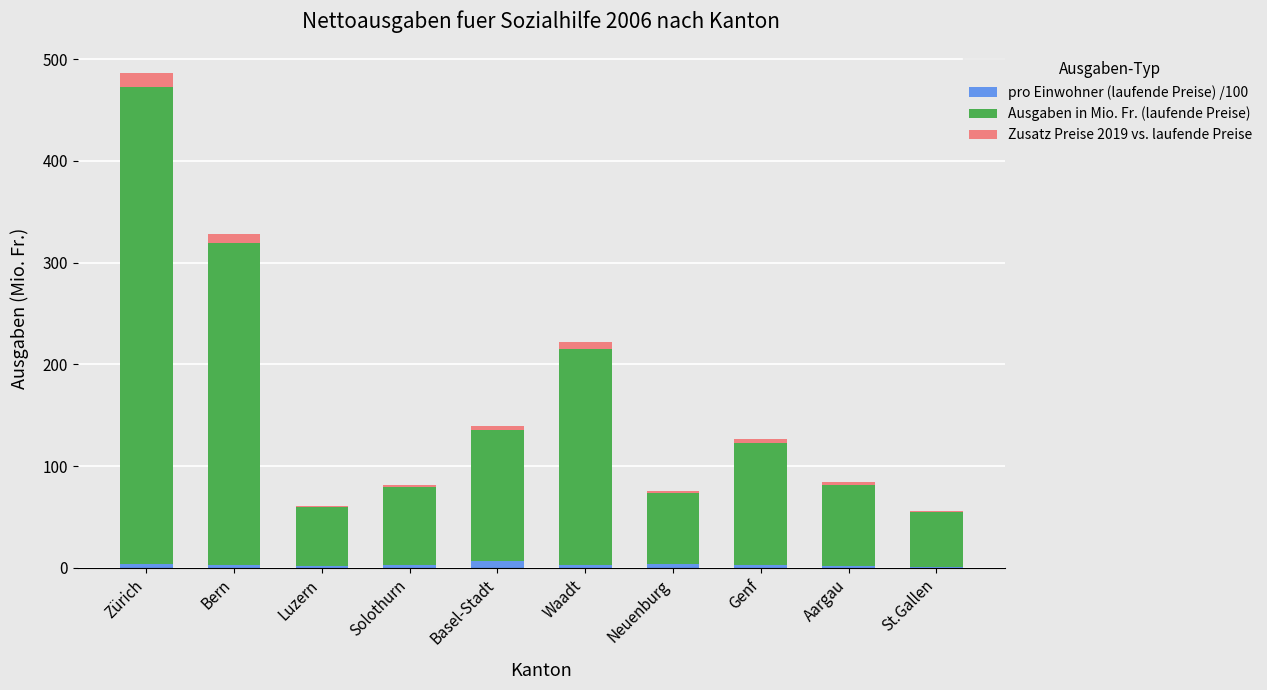

What is the sum of all pro Einwohner (laufende Preise) /100 values?

31.2